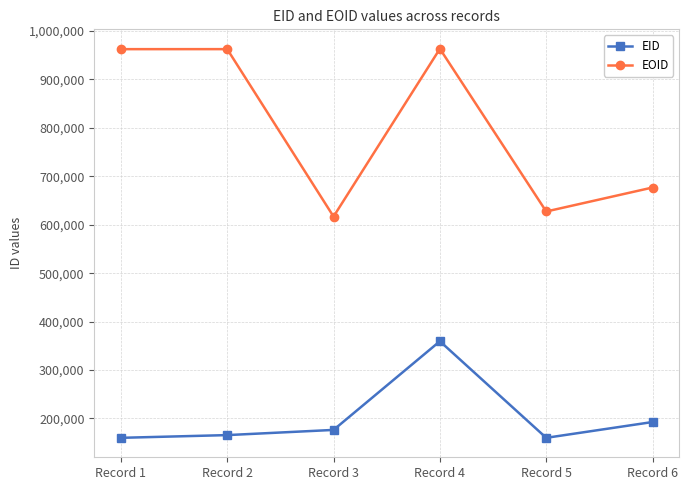

Which series has the largest range (max minus min)?

EOID